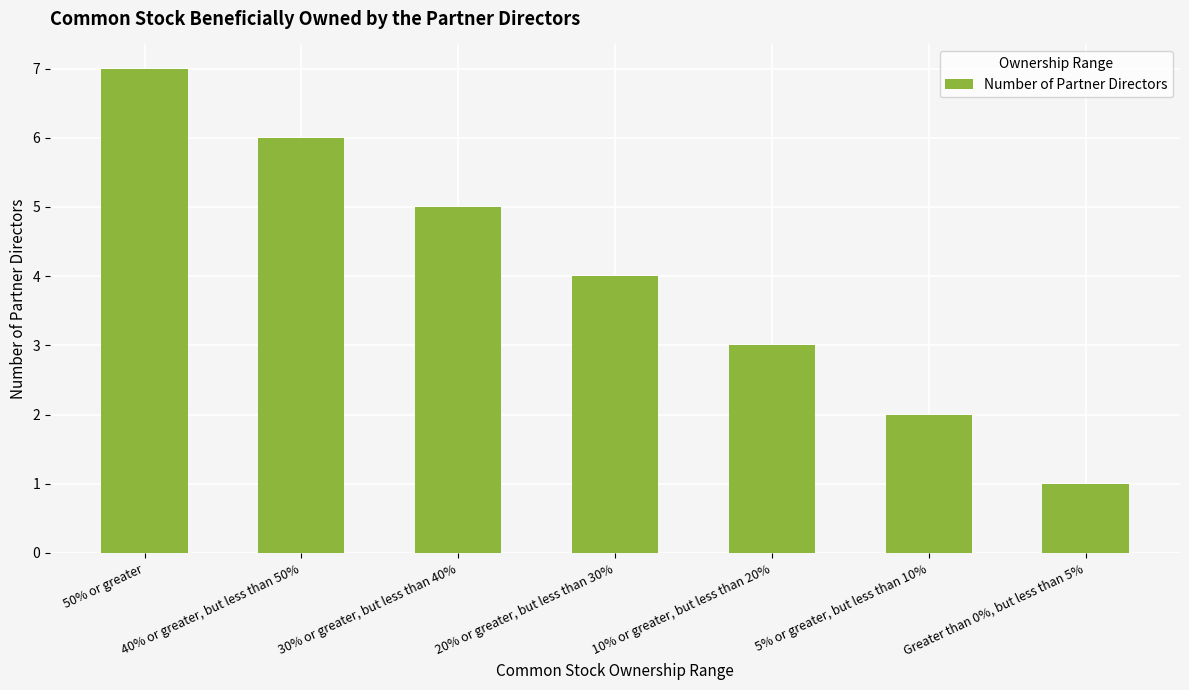

How many data points are less than 4?

3